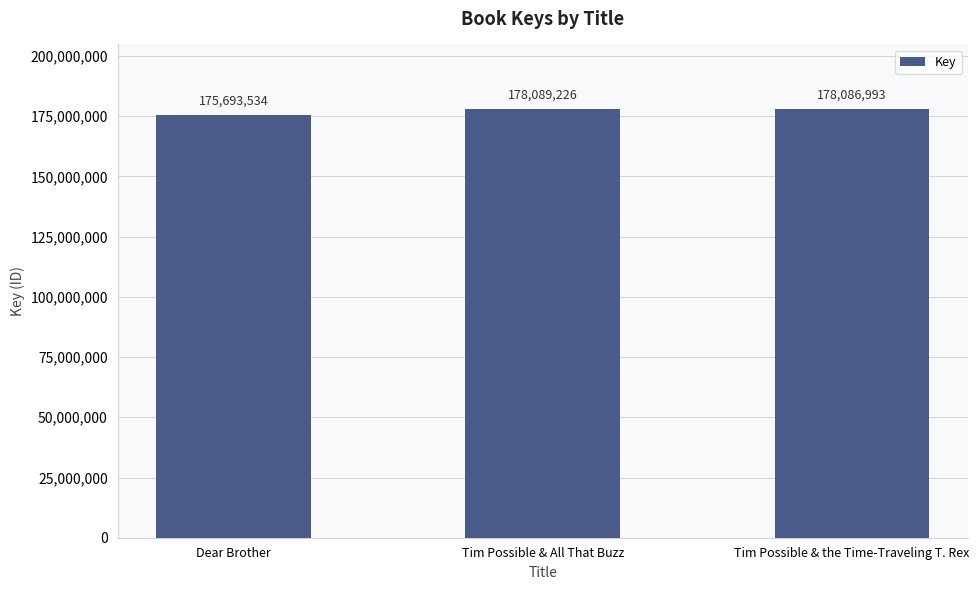

Rank the categories by value from highest to lowest.

Tim Possible & All That Buzz, Tim Possible & the Time-Traveling T. Rex, Dear Brother